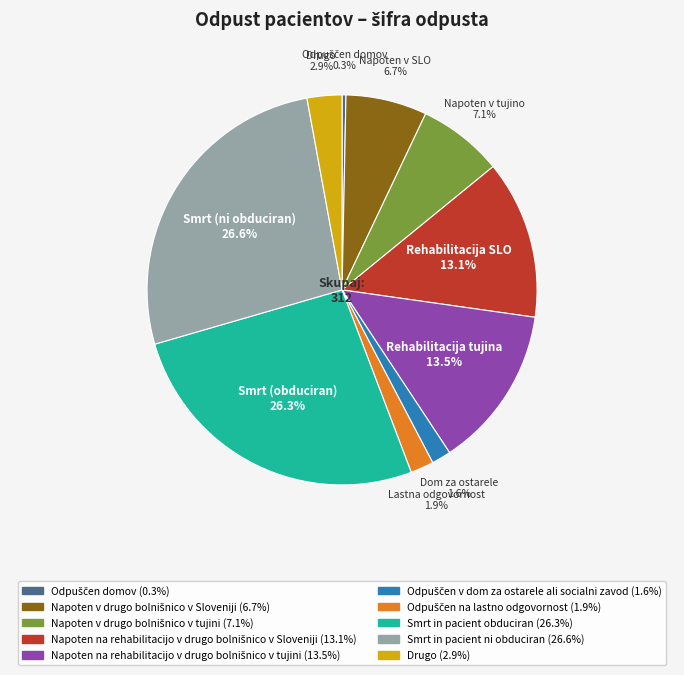

Does any single category account for the majority?

No